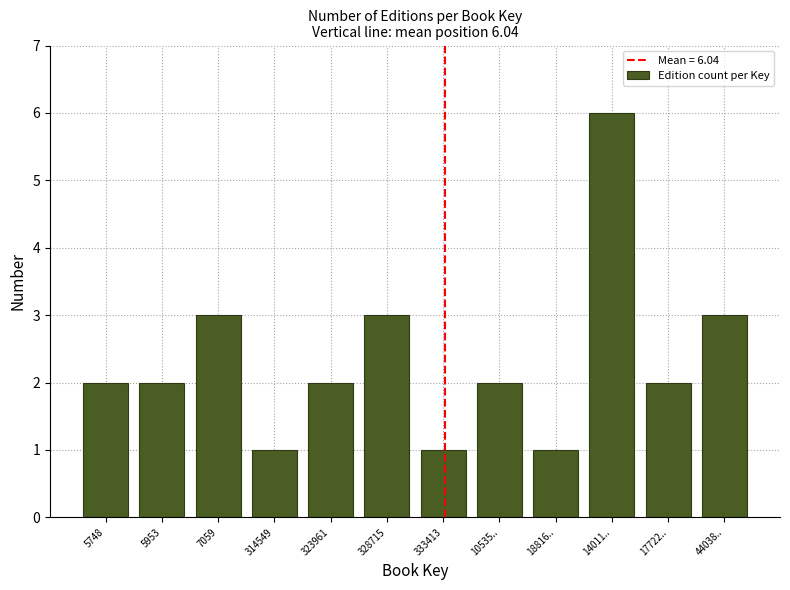

Reading right to left, list all the values displayed in this chart.

3	2	6	1	2	1	3	2	1	3	2	2